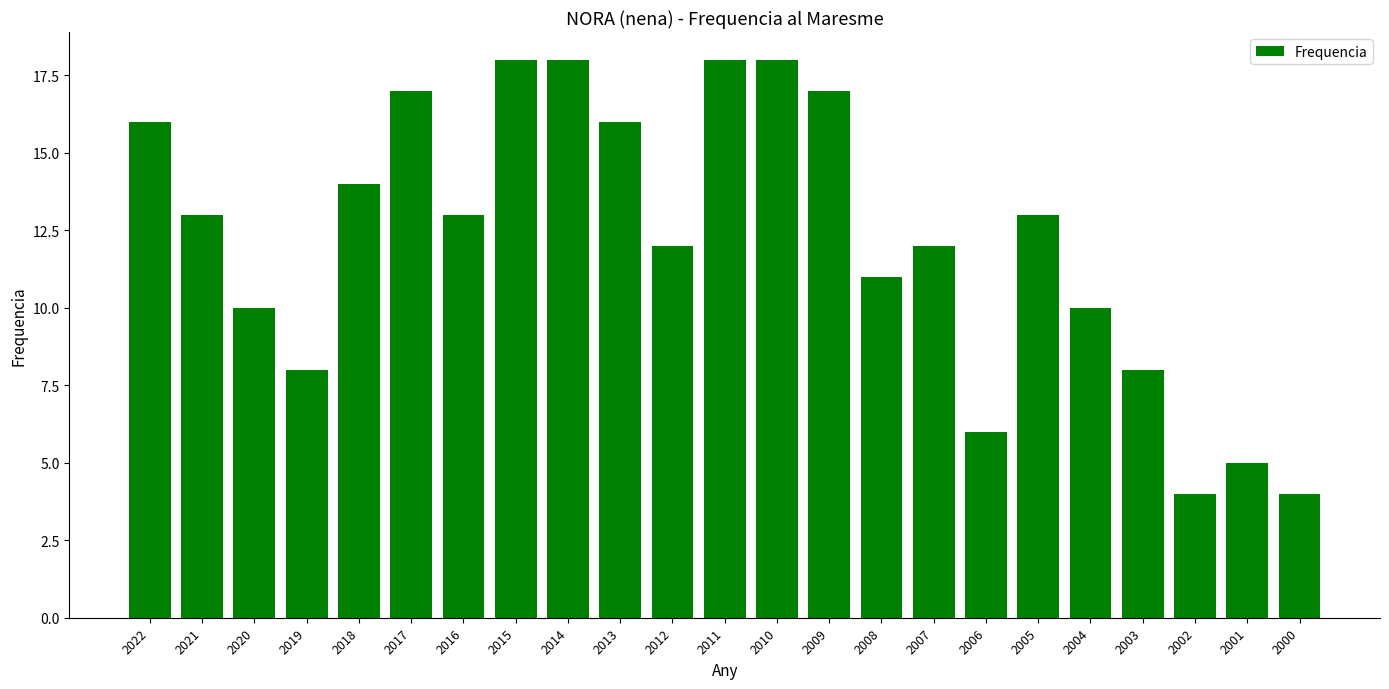

Reading right to left, extract all data points from this chart.

4	5	4	8	10	13	6	12	11	17	18	18	12	16	18	18	13	17	14	8	10	13	16